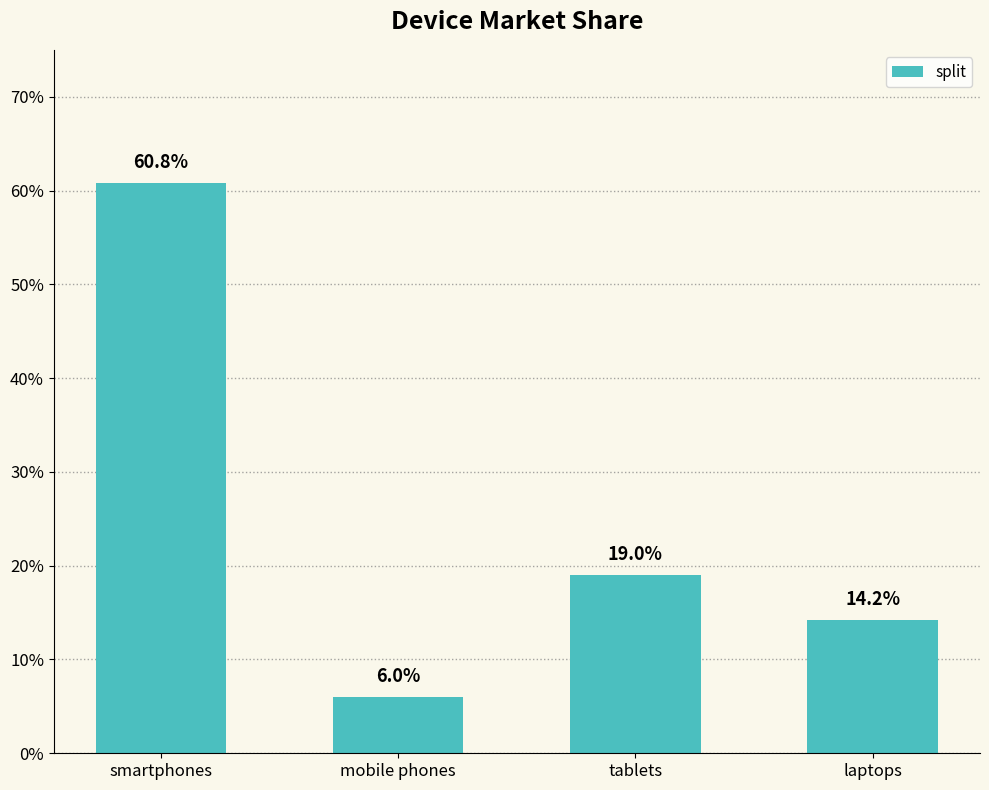

Reading left to right, list all the values displayed in this chart.

0.6	0.1	0.2	0.1